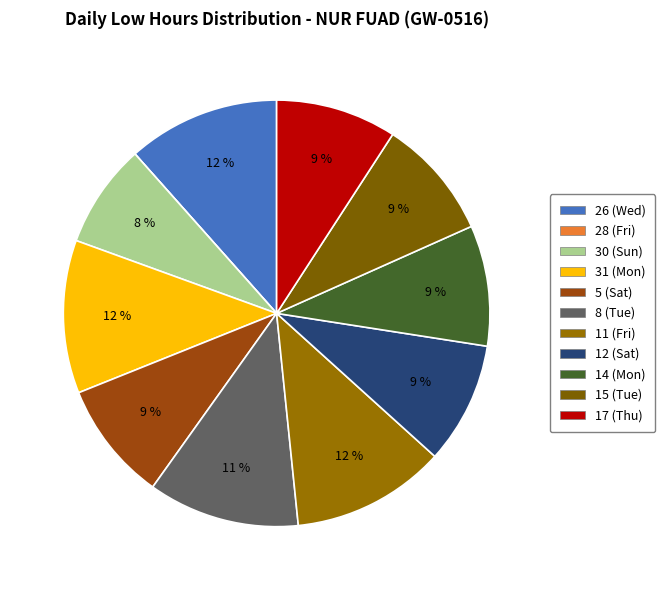

Does any single category account for the majority?

No